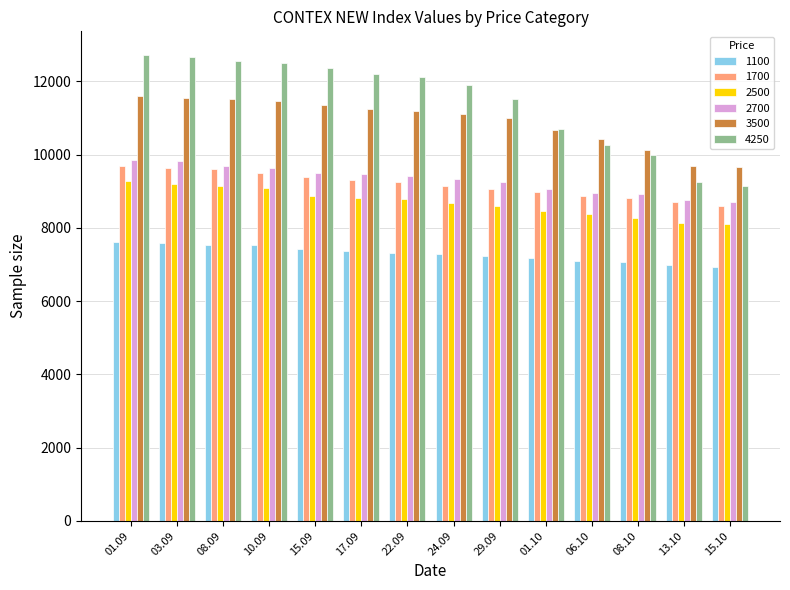

What is the maximum value for 1100?

7610